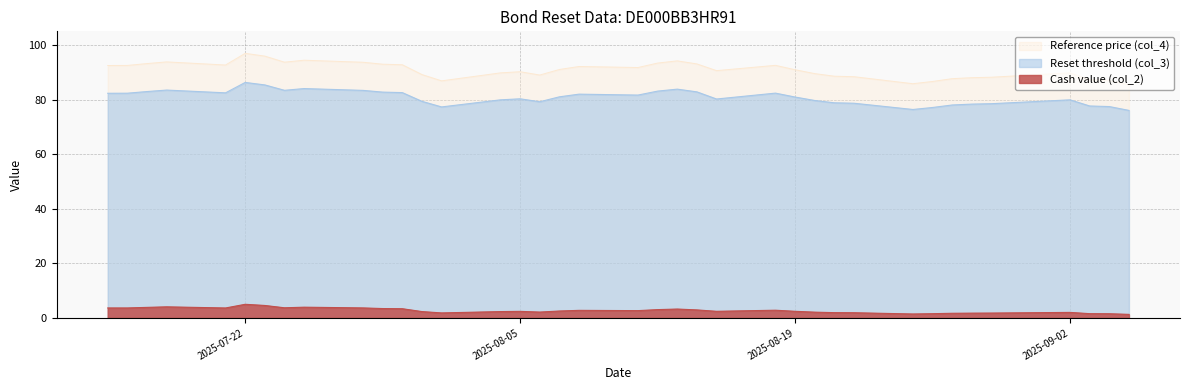

What is the value of the Reference price (col_4) point at the 9th from the left?

94.4